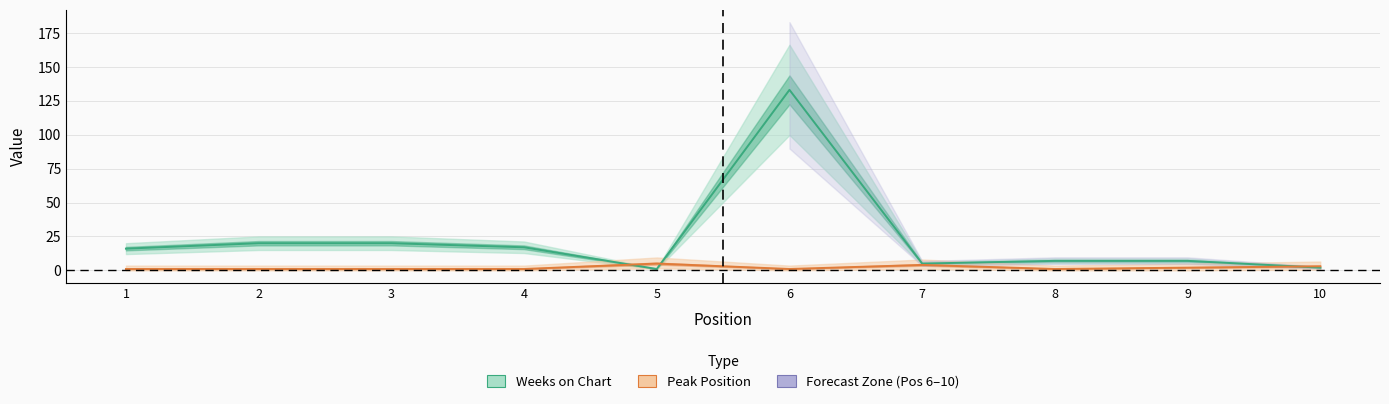

Is this an area chart (filled region under the line)?

No